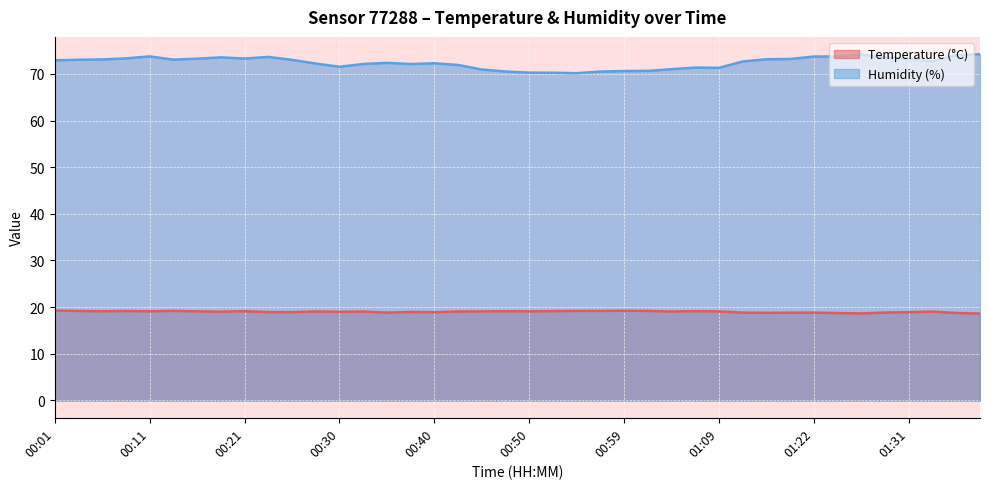

What is the label of the 2nd point from the left?

00:03